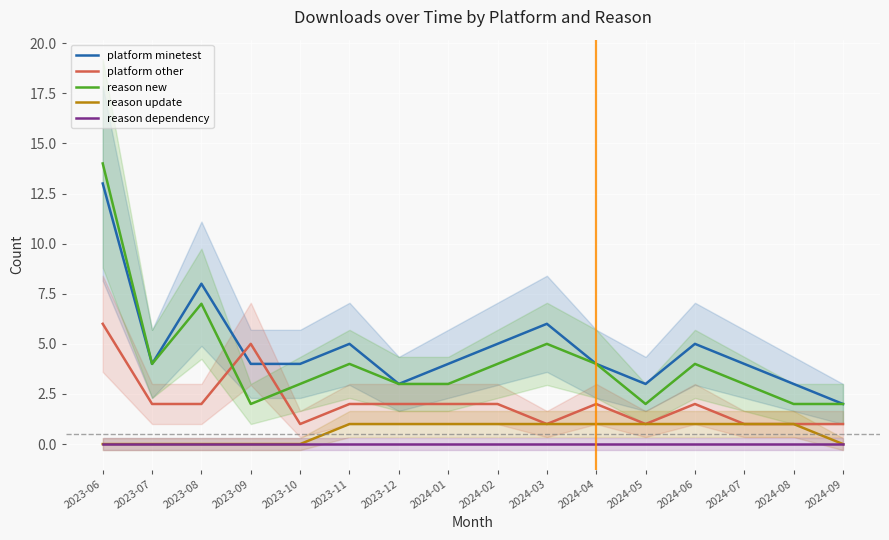

List the series in order of their peak value, highest first.

reason new, platform minetest, platform other, reason update, reason dependency